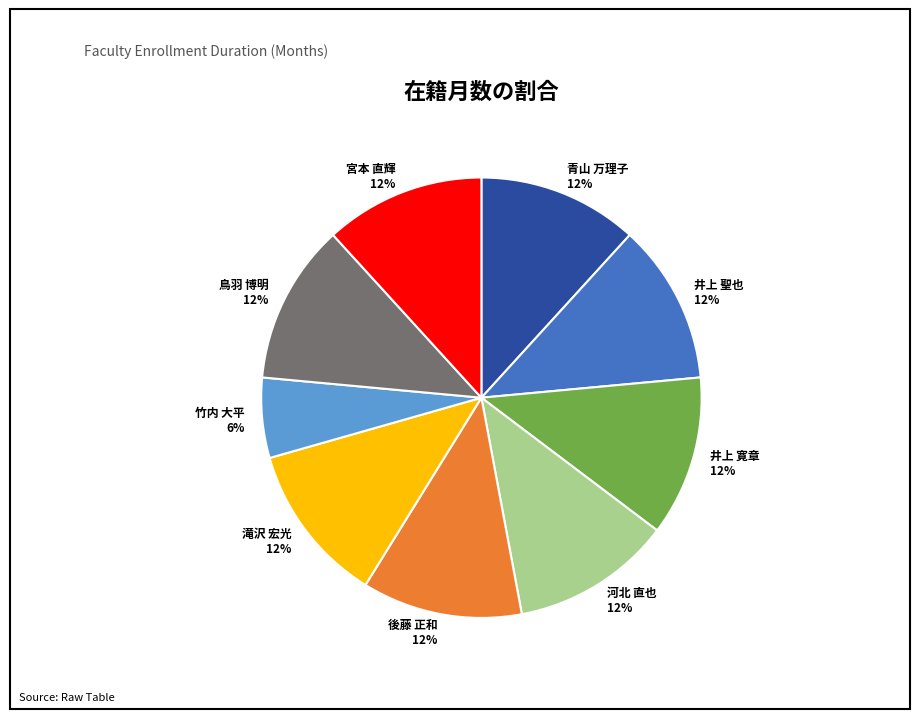

True or false: 後藤 正和 accounts for 12% of the total.

True